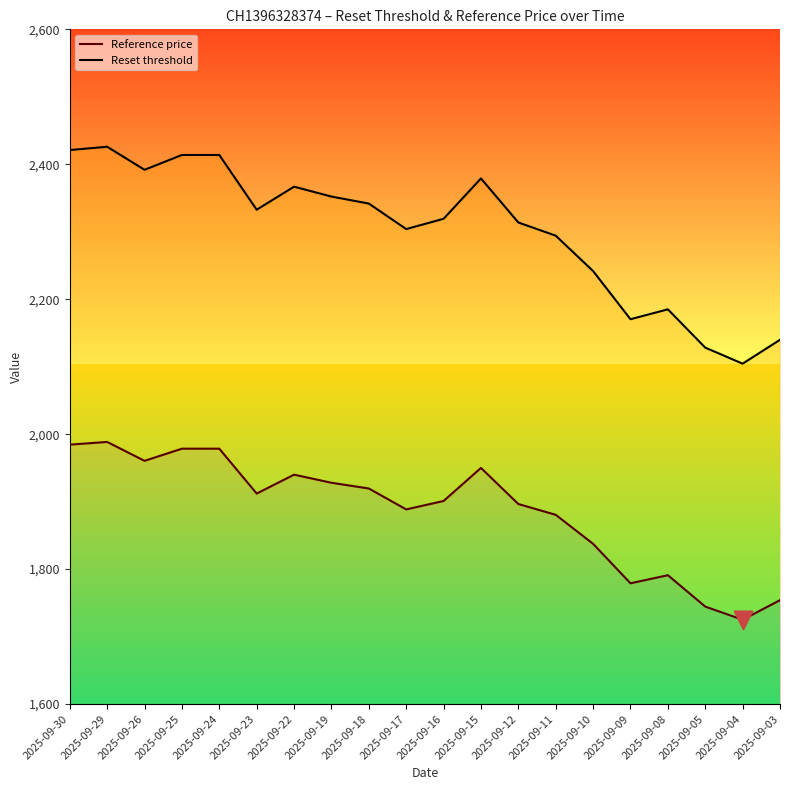

Which series contains the highest Y value?

Reset threshold